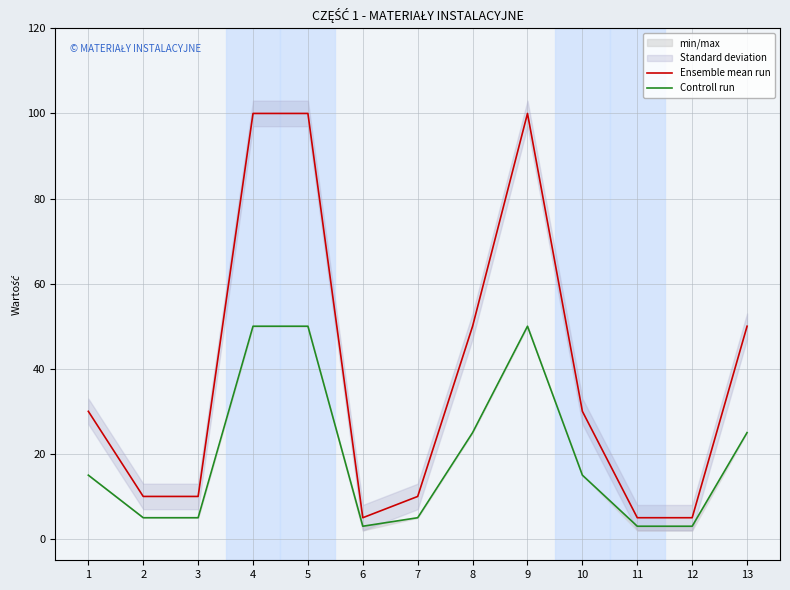

True or false: Ensemble mean run has a value of 7 at 6.

False